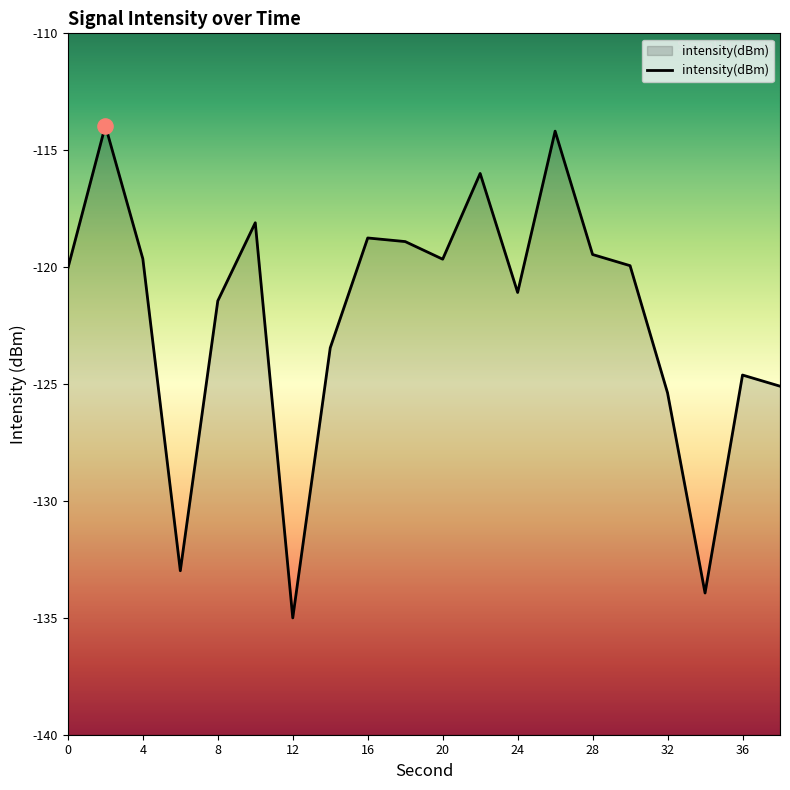

Which has a higher value, 26 or 4?

26